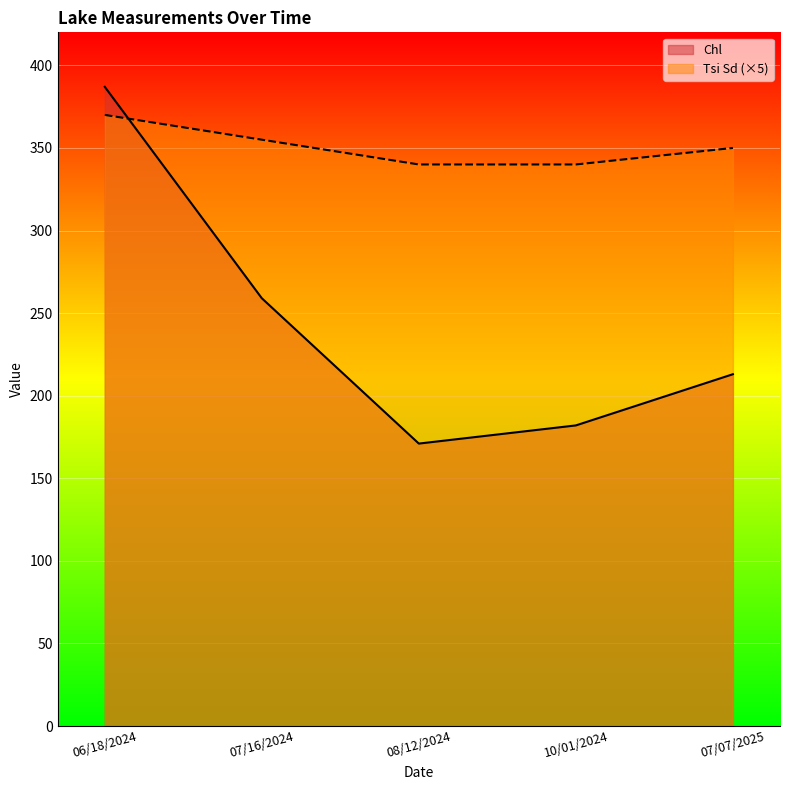

What is the difference between the Tsi Sd values at 10/01/2024 and 06/18/2024?

30